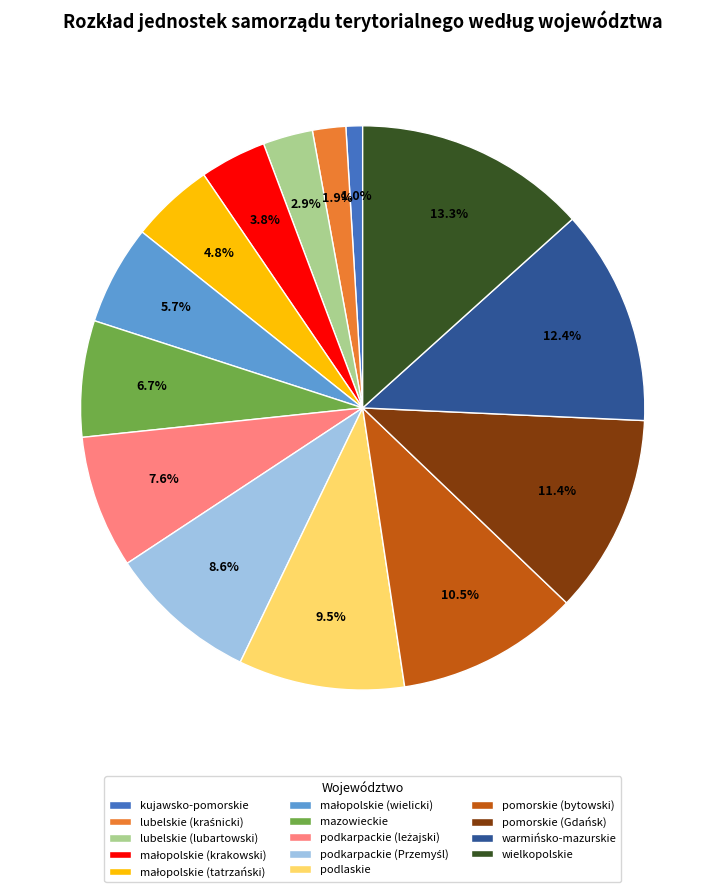

What is the largest slice in the pie chart?

wielkopolskie